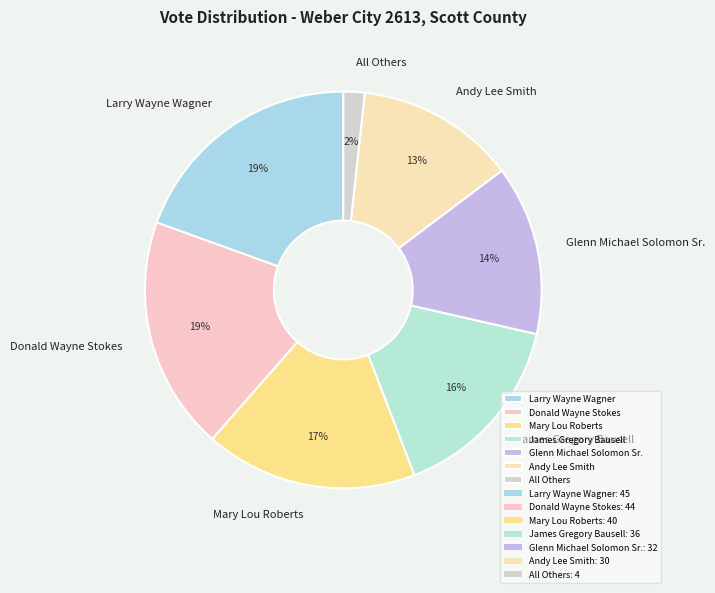

True or false: Larry Wayne Wagner accounts for 19% of the total.

True